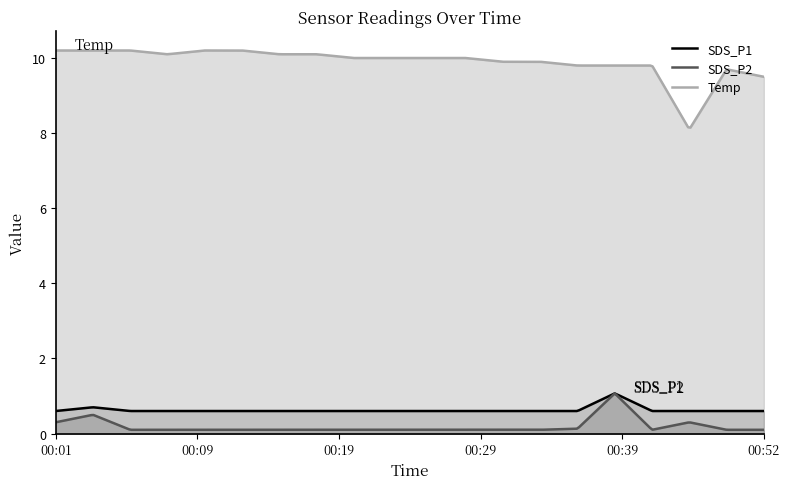

What is the maximum value shown in the chart?

10.2